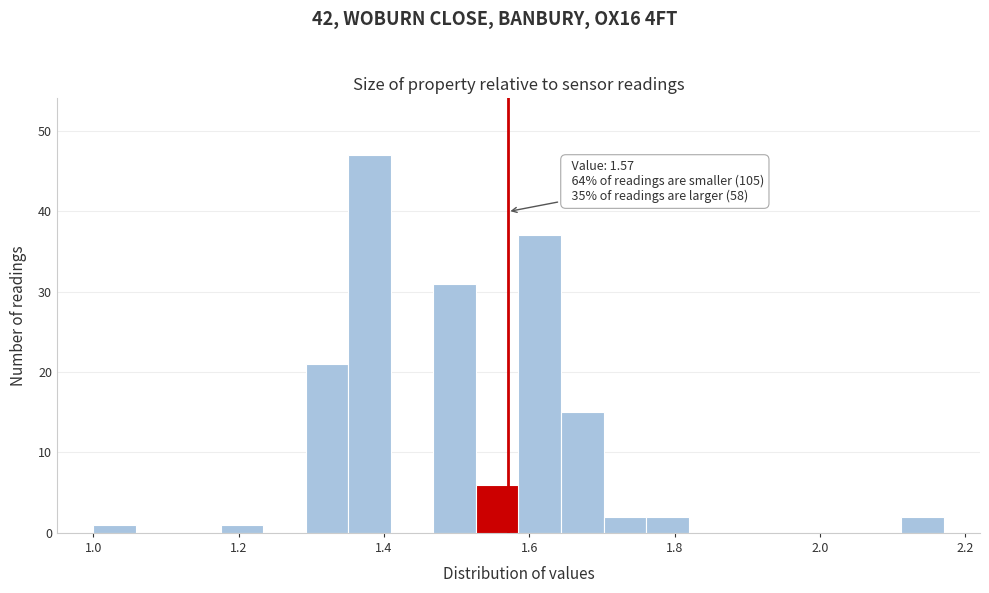

Read against the x-axis, roughly where is the centre of the tallest bar?

1.38